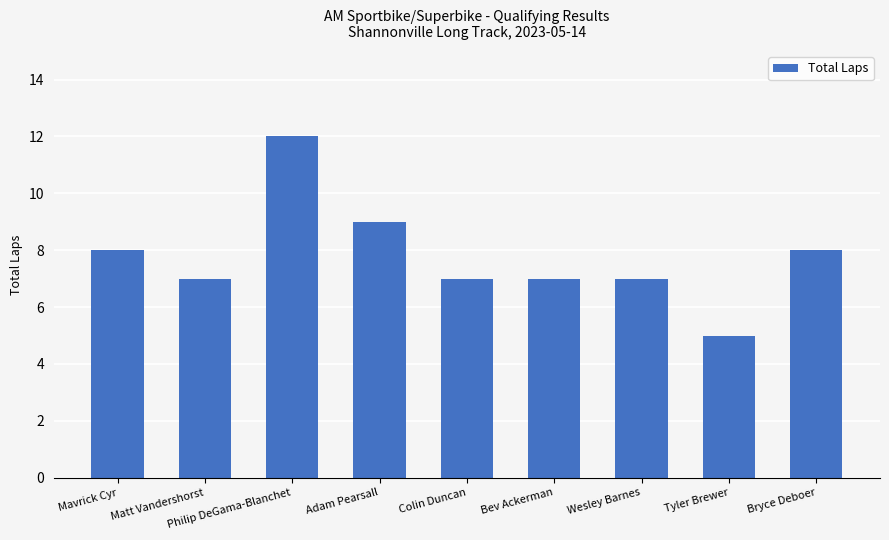

Count the number of data series in this chart.

1